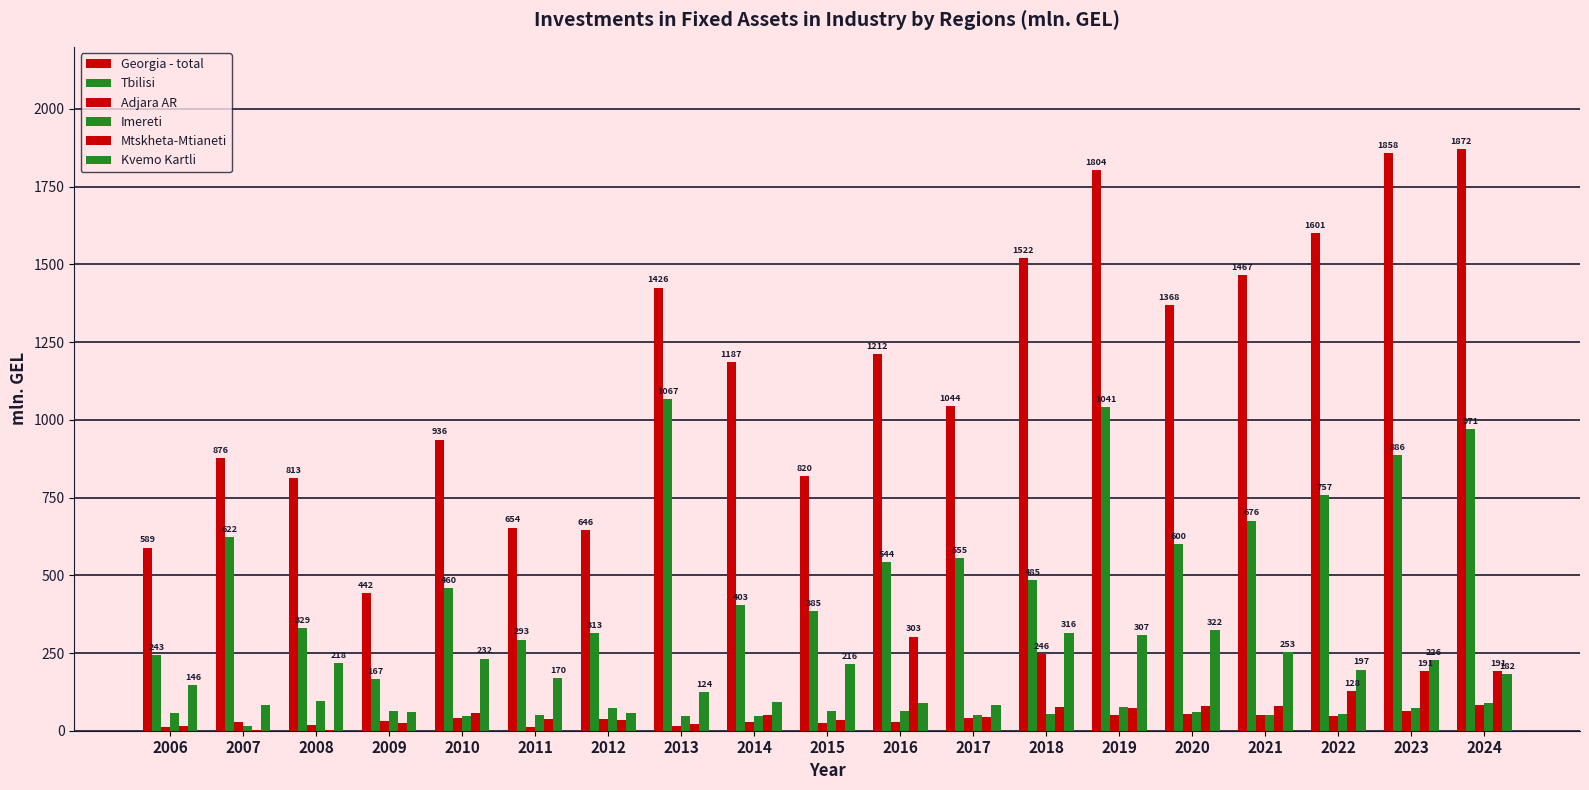

The value of Imereti at 2009 is 65.0. True or false?

True